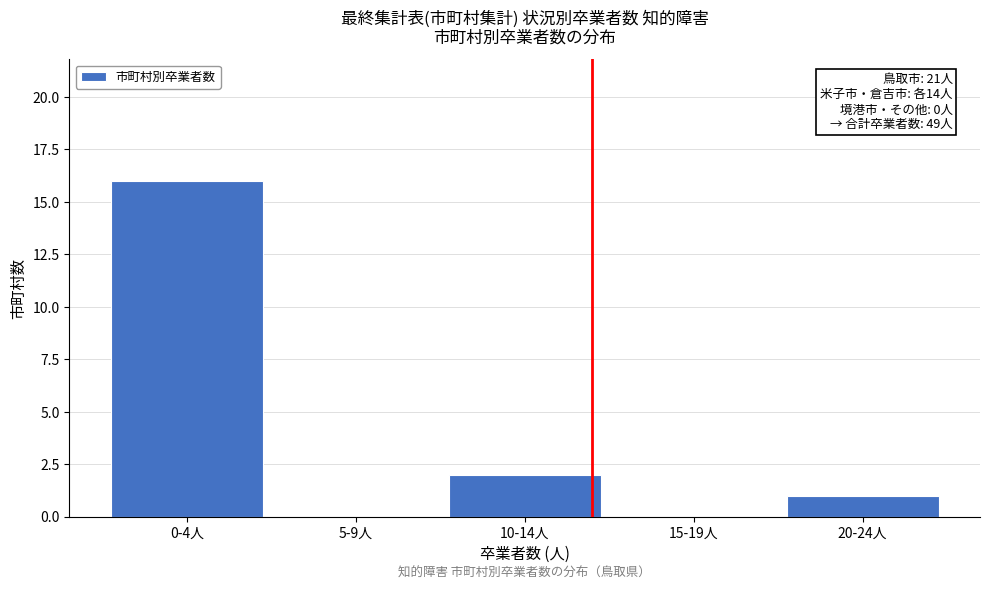

Reading left to right, transcribe all the data shown in this chart.

0-4人=16	5-9人=0	10-14人=2	15-19人=0	20-24人=1